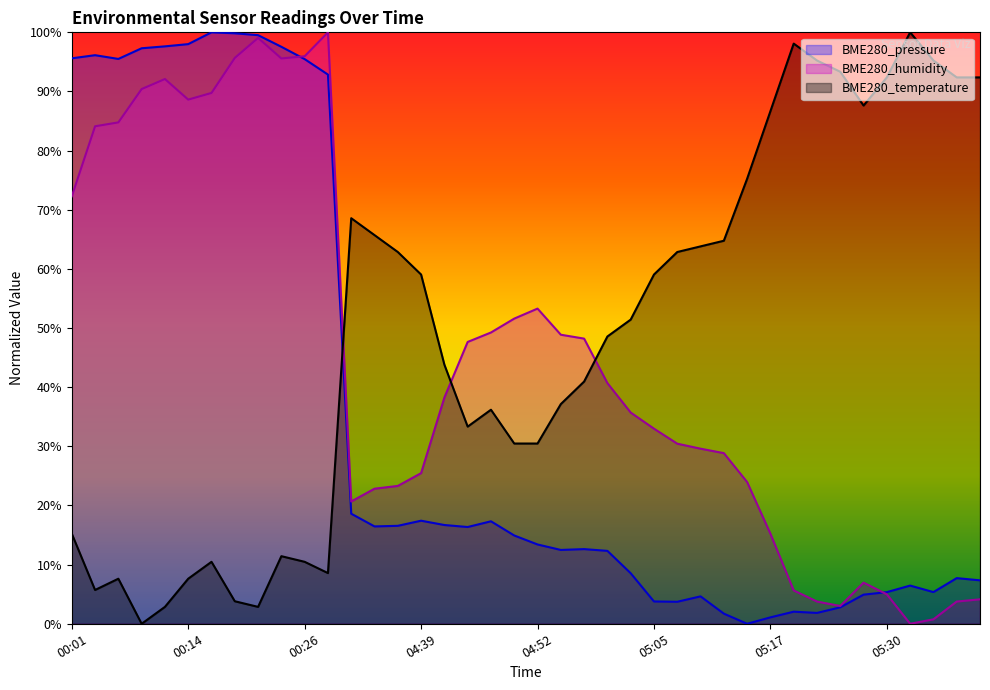

List the series in order of their peak value, lowest first.

BME280_pressure, BME280_humidity, BME280_temperature